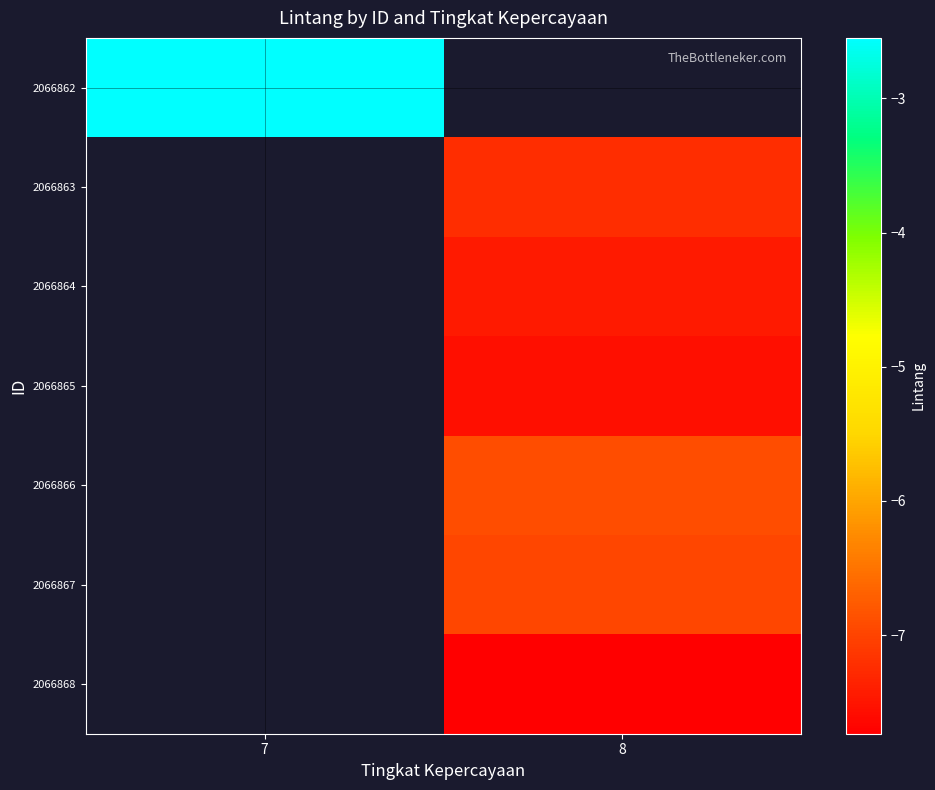

At which category does the chart reach its minimum across all series?

8